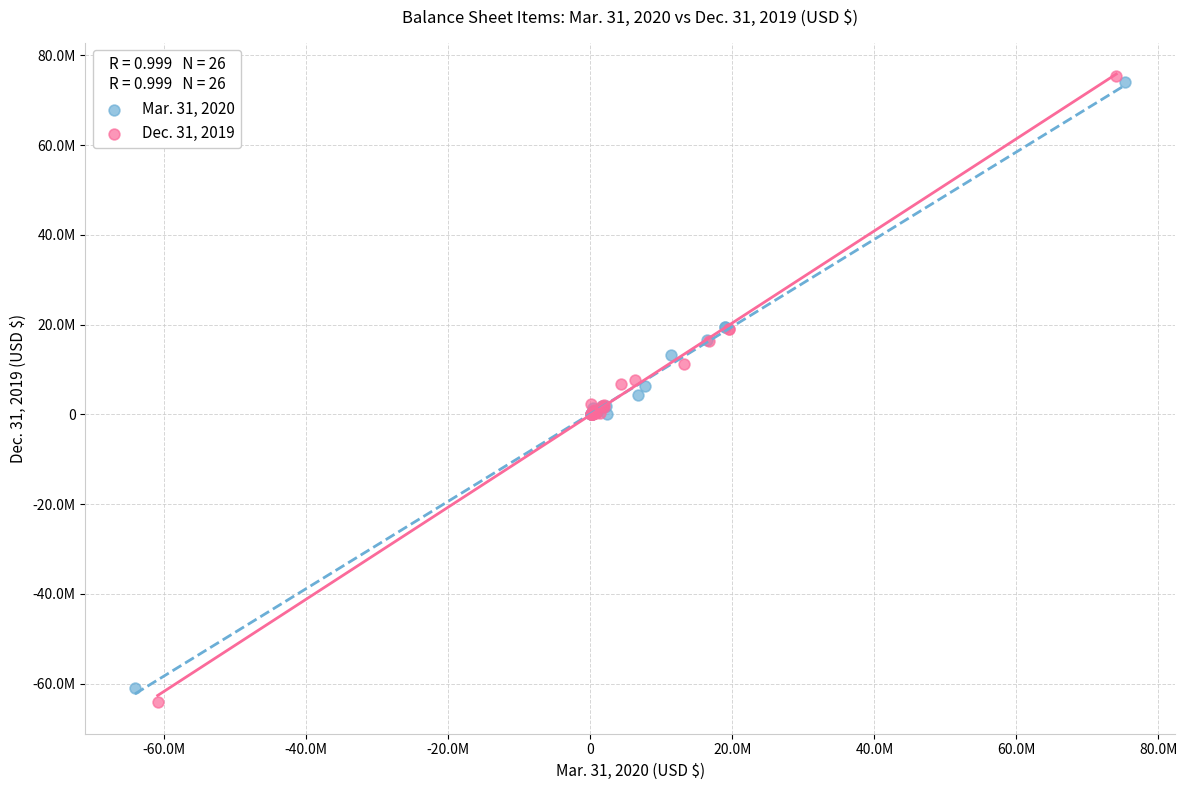

What are all the series names shown in the legend?

Mar. 31, 2020, Dec. 31, 2019